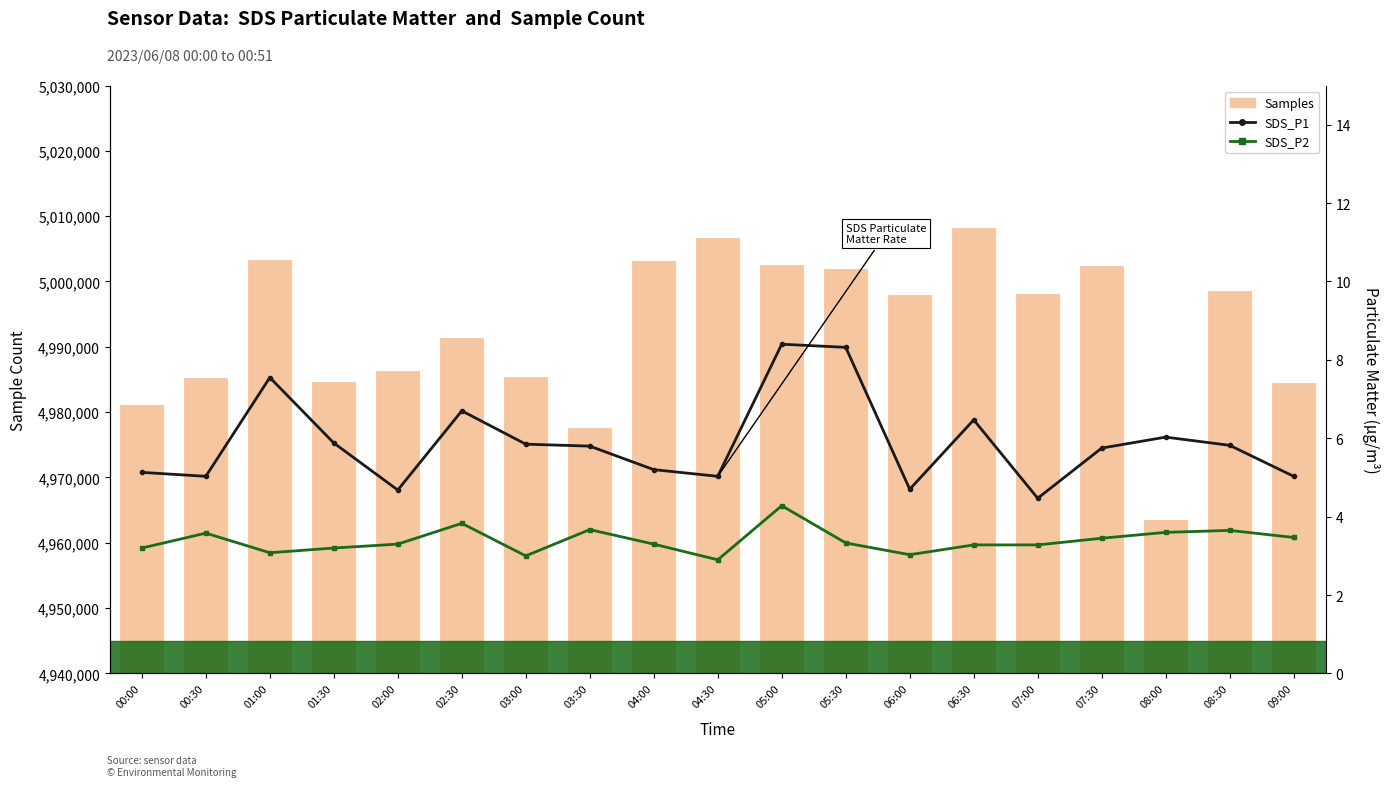

Which label corresponds to the smallest value in the chart?

04:30